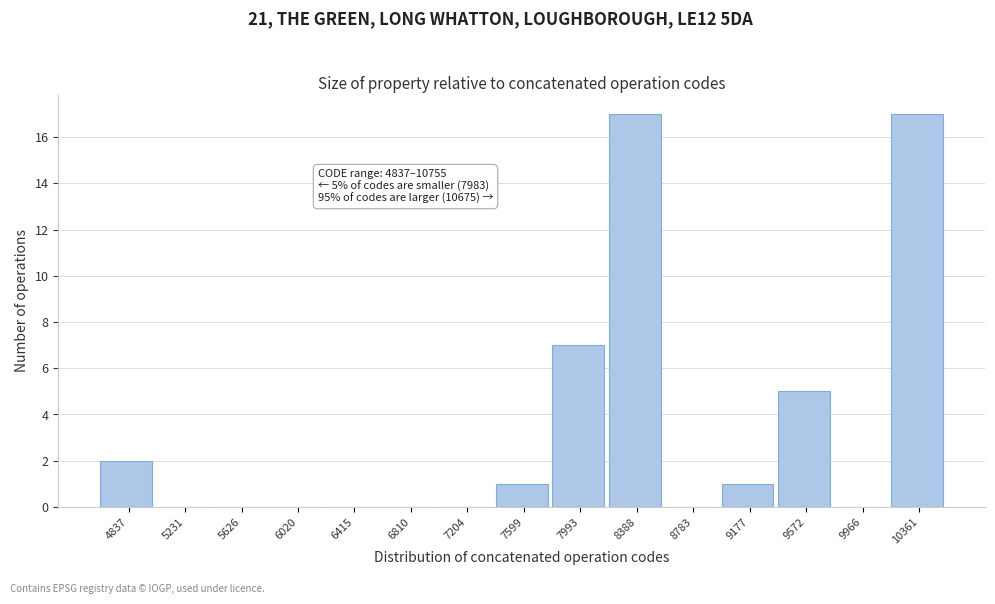

Reading left to right, list all the values displayed in this chart.

4837=2	5231=0	5626=0	6020=0	6415=0	6810=0	7204=0	7599=1	7993=7	8388=17	8783=0	9177=1	9572=5	9966=0	10361=17